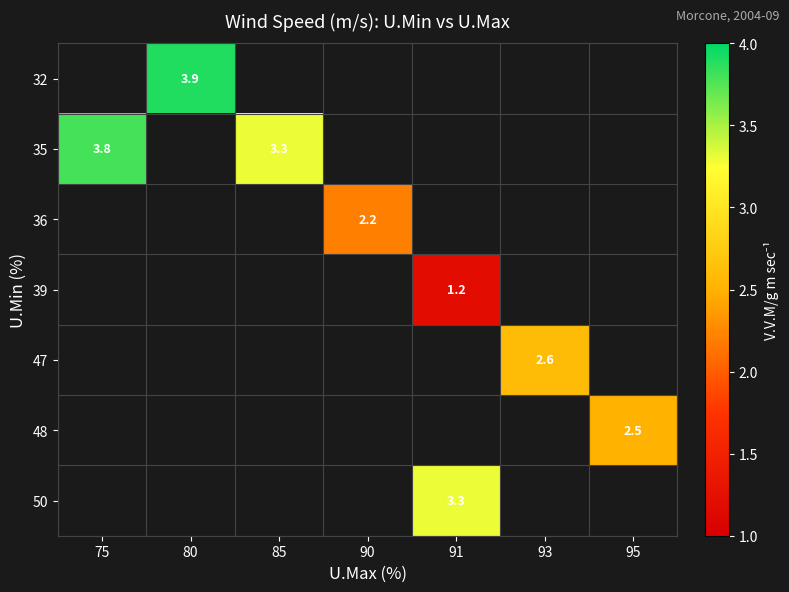

Which has a higher value, 75 or 91?

91